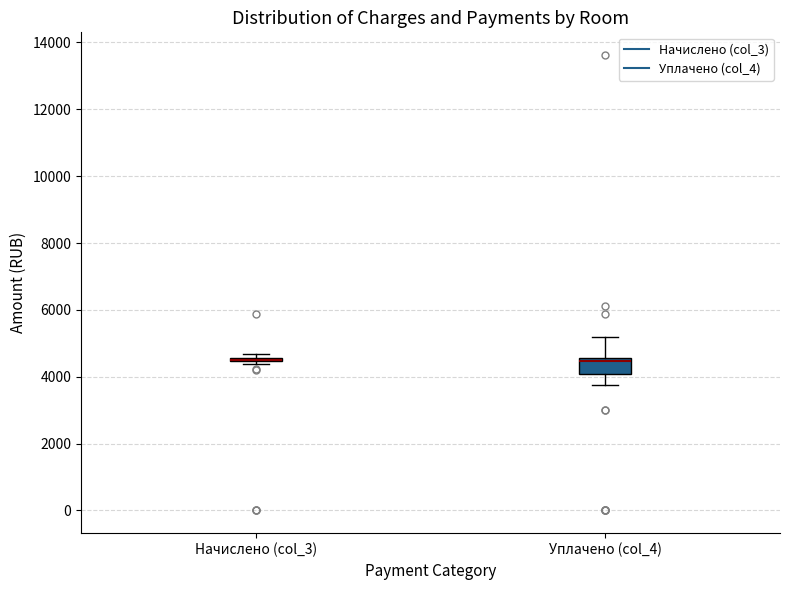

Where is the upper edge of the box for Уплачено (col_4) on the y-axis? The values are not printed on the chart, so give them approximately, as read against the axis.

4600